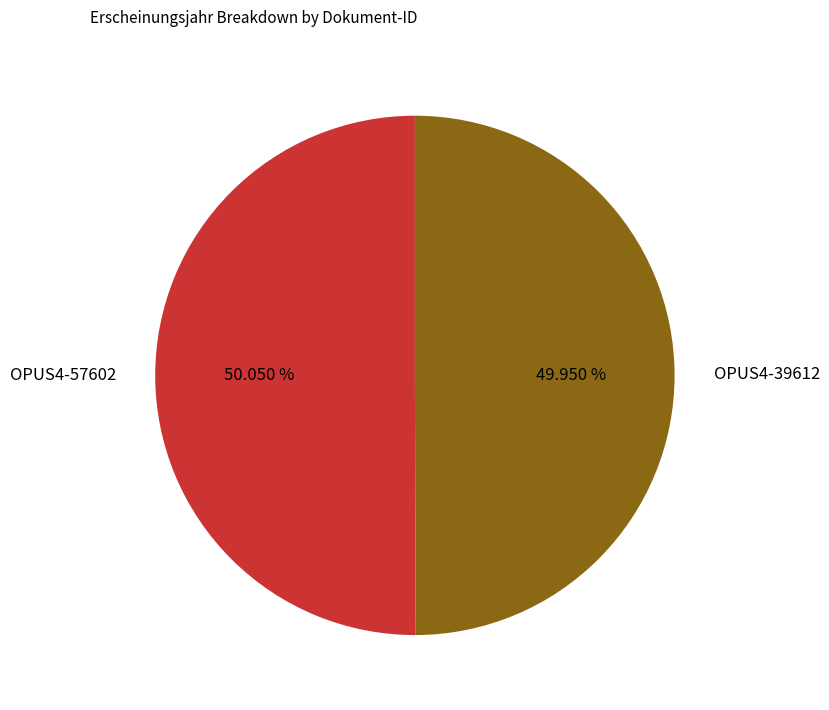

What percentage is the OPUS4-39612 slice, to the nearest percent?

50%